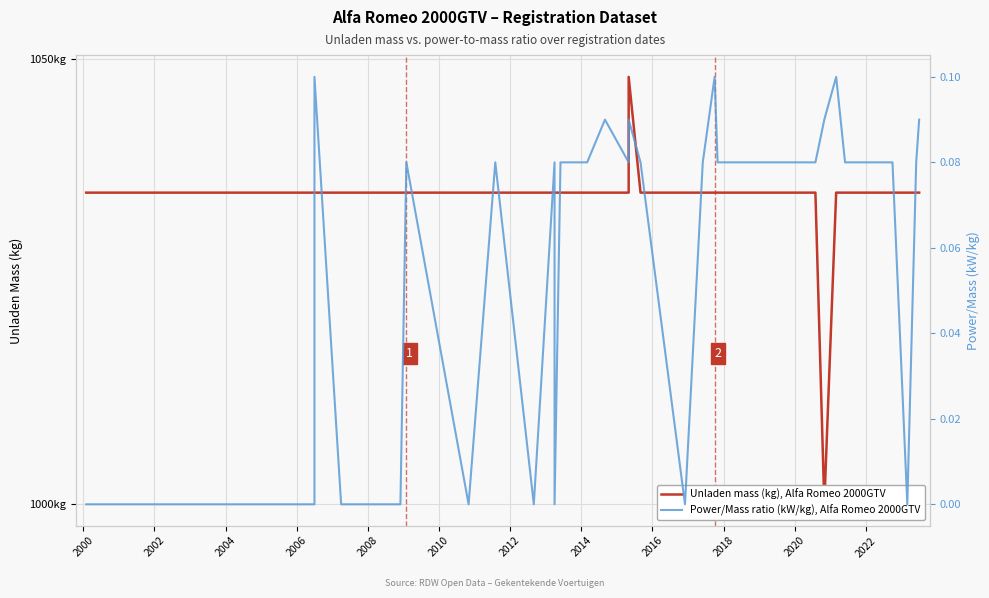

Rank the series by their maximum value, from lowest to highest.

Power/Mass ratio (kW/kg), Alfa Romeo 2000GTV, Unladen mass (kg), Alfa Romeo 2000GTV